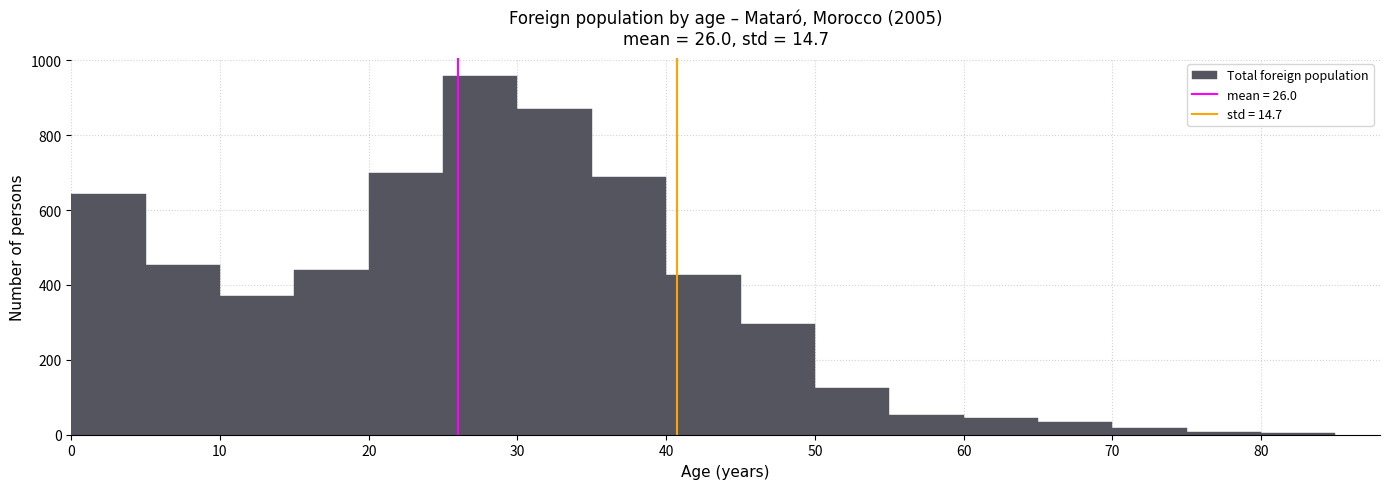

Reading left to right, list every bar in this chart as the range it spans on the x-axis followed by its height. The values are not printed on the chart, so give them approximately, as read against the axis.

0 to 5: 640
5 to 10: 460
10 to 15: 380
15 to 20: 440
20 to 25: 700
25 to 30: 960
30 to 35: 880
35 to 40: 680
40 to 45: 420
45 to 50: 300
50 to 55: 120
55 to 60: 60
60 to 65: 40
65 to 70: 40
70 to 75: under 20
75 to 80: under 20
80 to 85: under 20